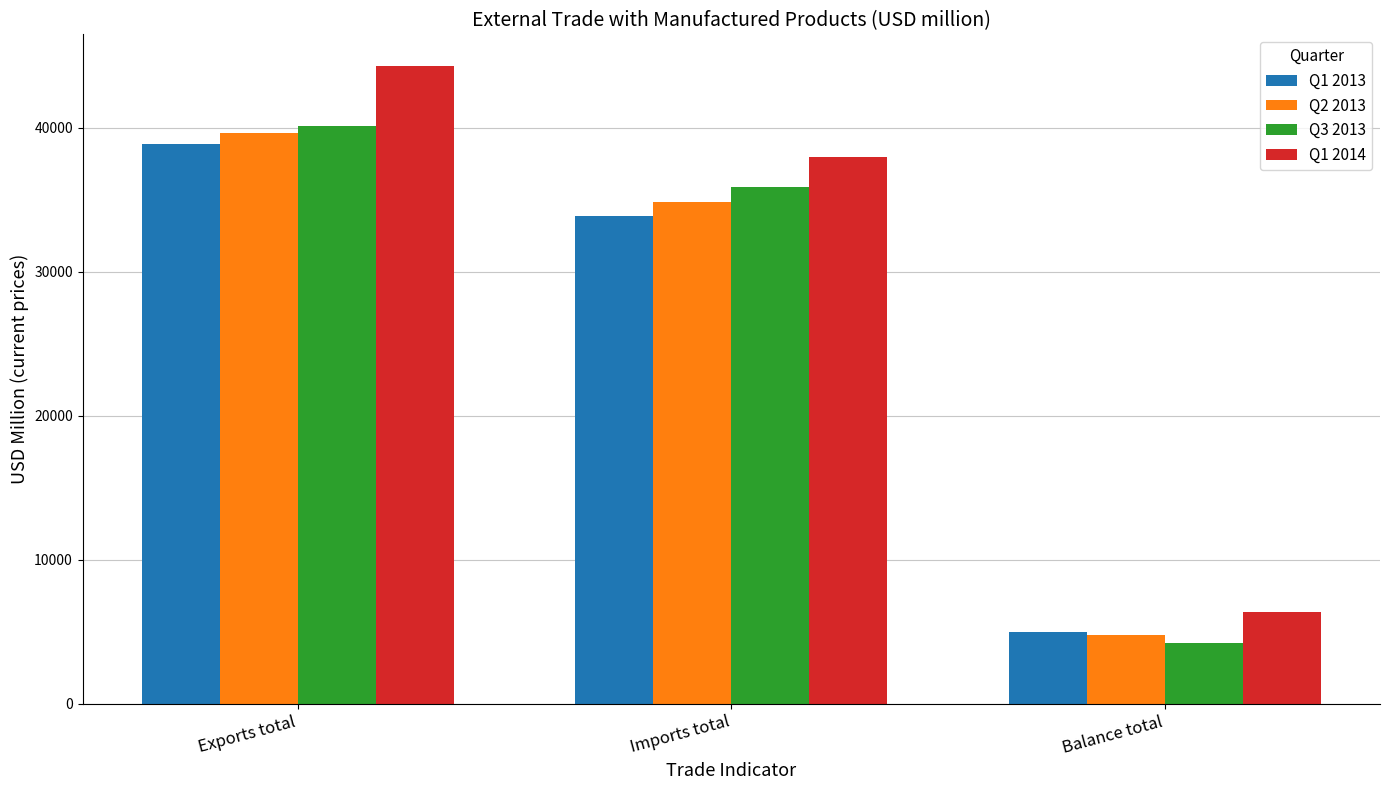

List the labels in order of Q3 2013 value, smallest first.

Balance total, Imports total, Exports total